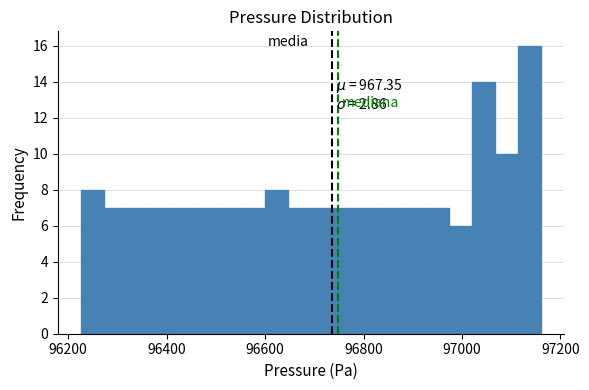

Read against the x-axis, roughly where is the centre of the tallest bar?

97140